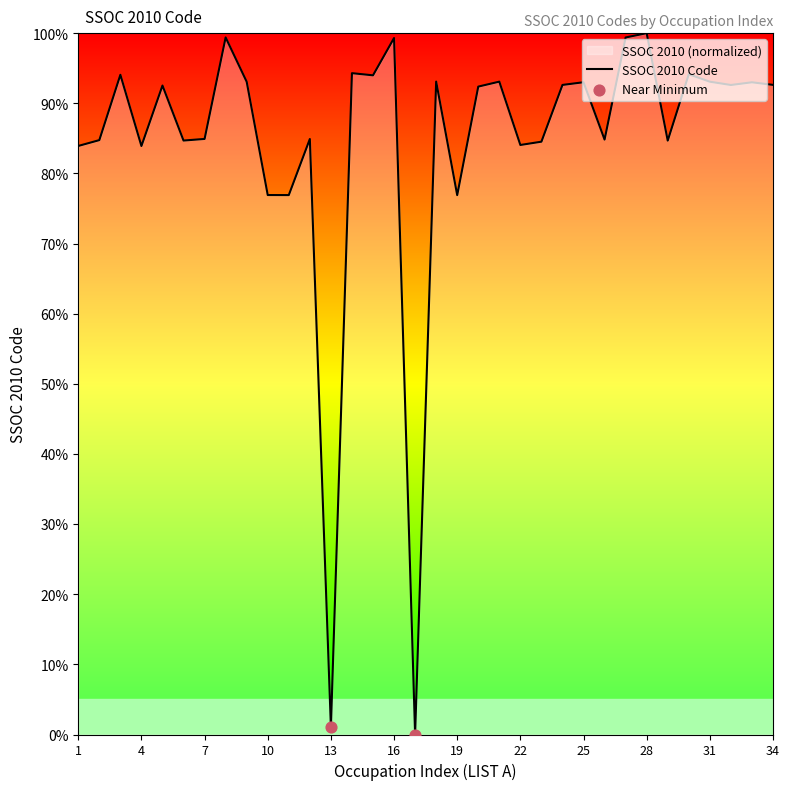

What is the change in value from 15 to 24?

-1.4